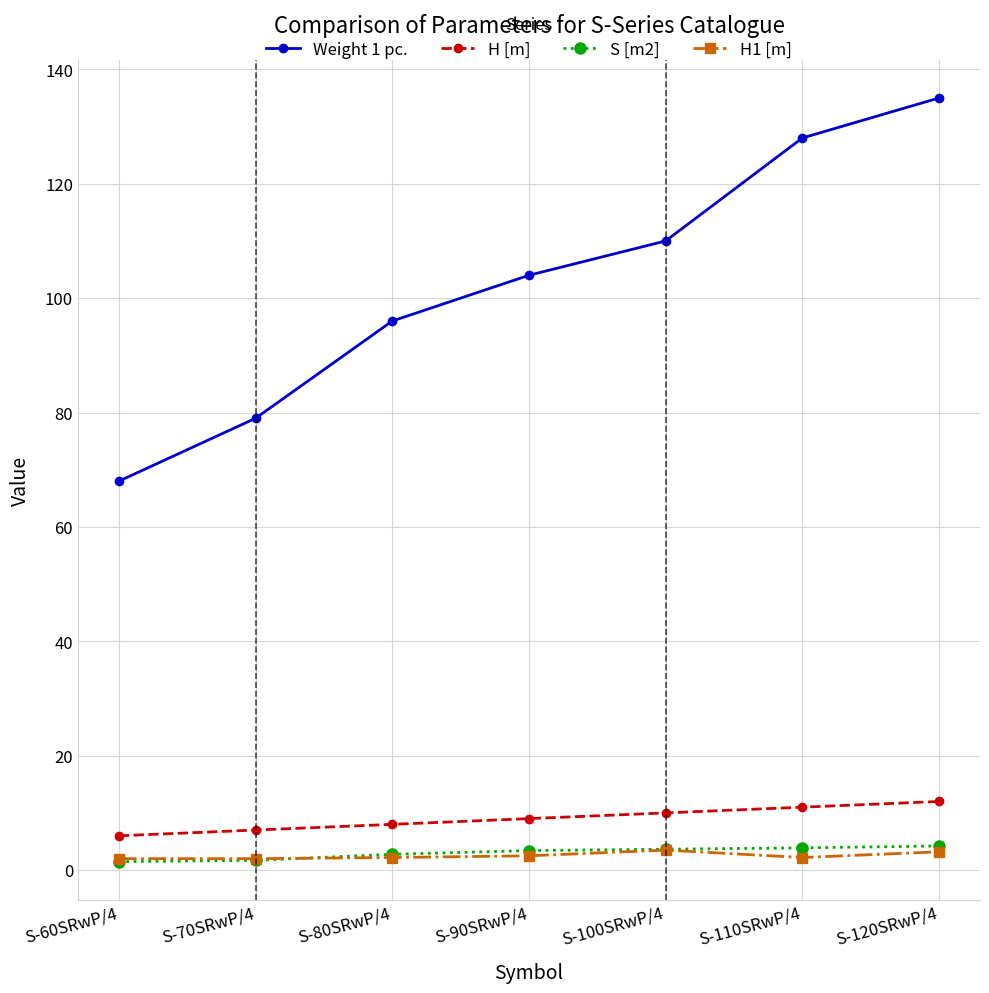

Which series has the widest spread of values?

Weight 1 pc.